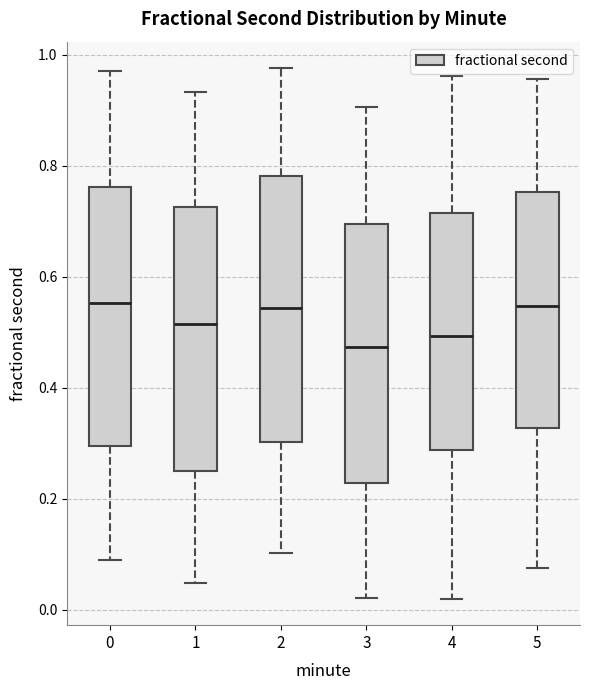

Reading left to right, read every box against the y-axis: the position of its median line, the range the box covers, and the ends of its whiskers. The values are not printed on the chart, so give them approximately, as read against the axis.

0: median 0.56, box 0.30 to 0.76, whiskers 0.08 to 0.98
1: median 0.52, box 0.26 to 0.72, whiskers 0.04 to 0.94
2: median 0.54, box 0.30 to 0.78, whiskers 0.10 to 0.98
3: median 0.48, box 0.22 to 0.70, whiskers 0.02 to 0.90
4: median 0.50, box 0.28 to 0.72, whiskers 0.02 to 0.96
5: median 0.54, box 0.32 to 0.76, whiskers 0.08 to 0.96